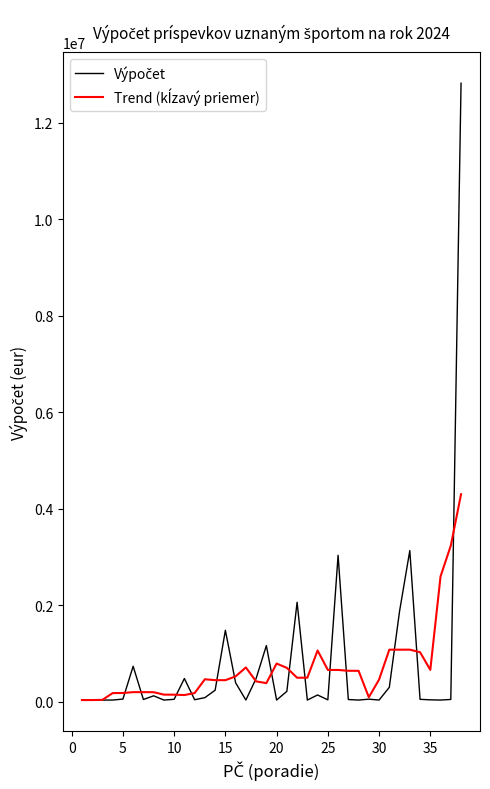

What is the greatest value displayed?

12817974.0